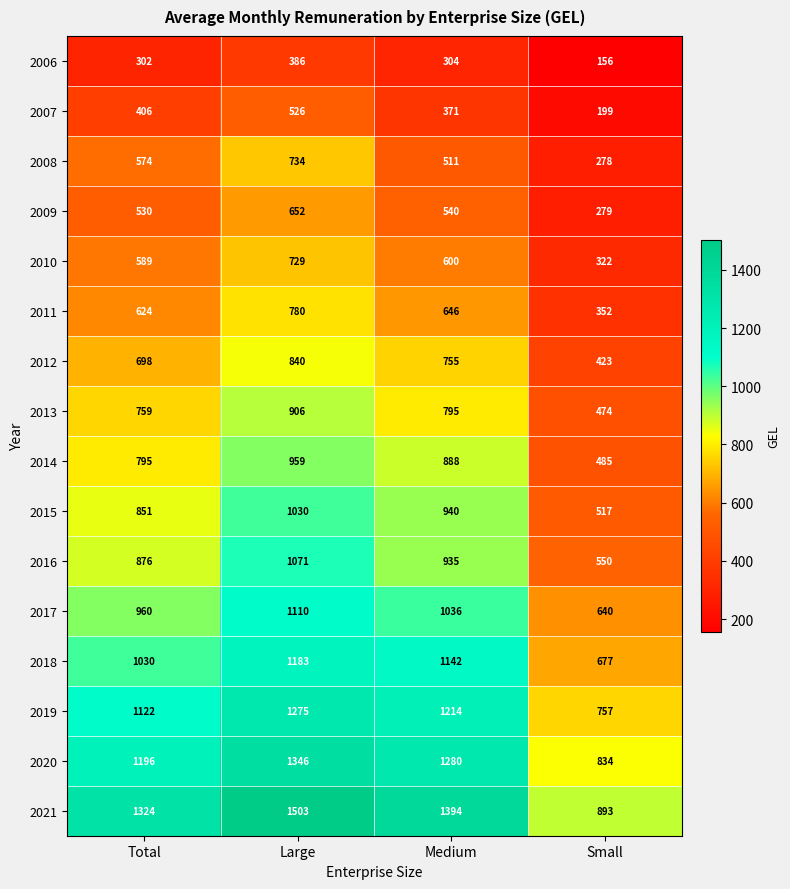

Count the number of data series in this chart.

16